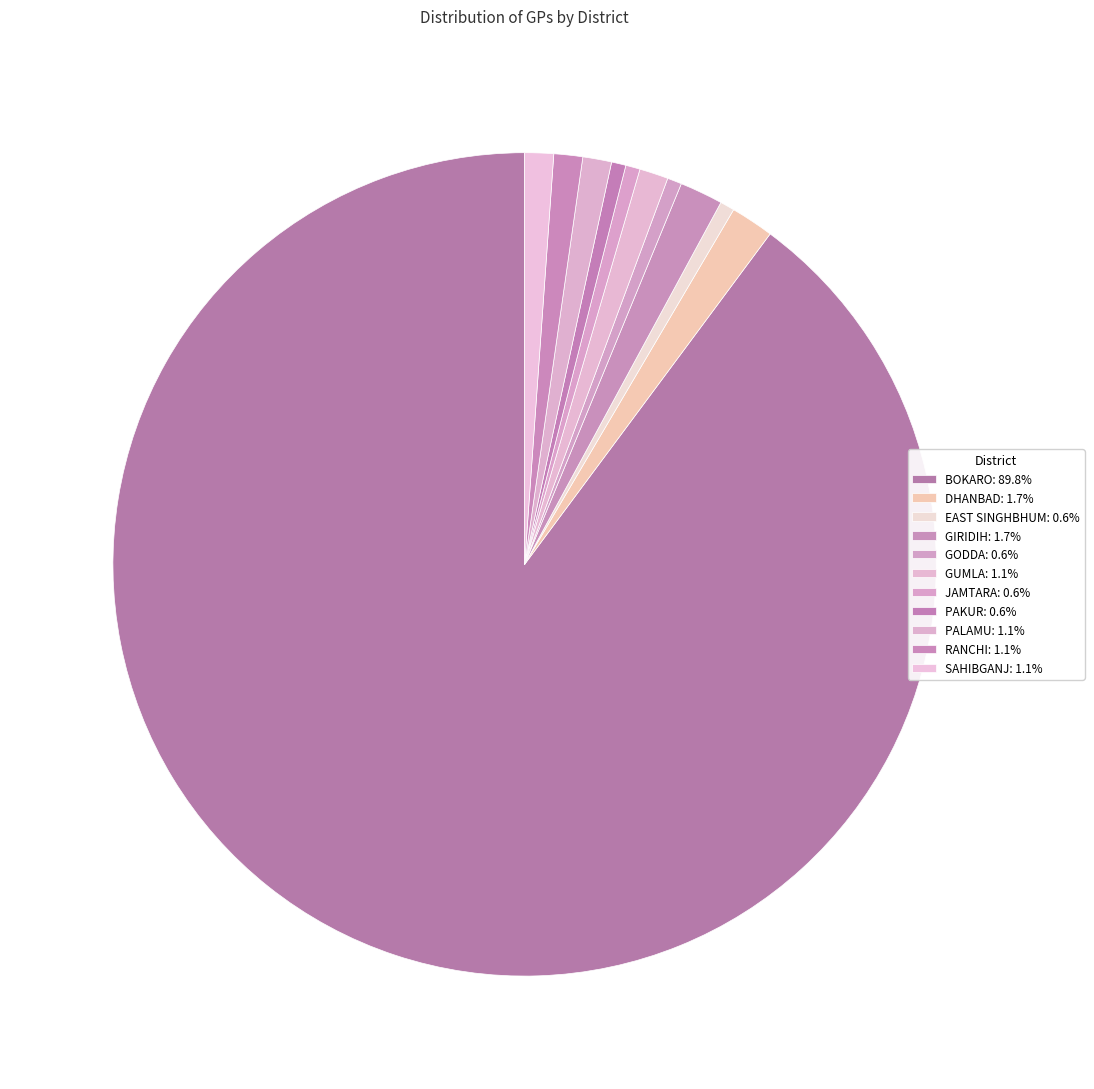

To the nearest percent, what is the difference between the GODDA and GIRIDIH slice percentages?

1%